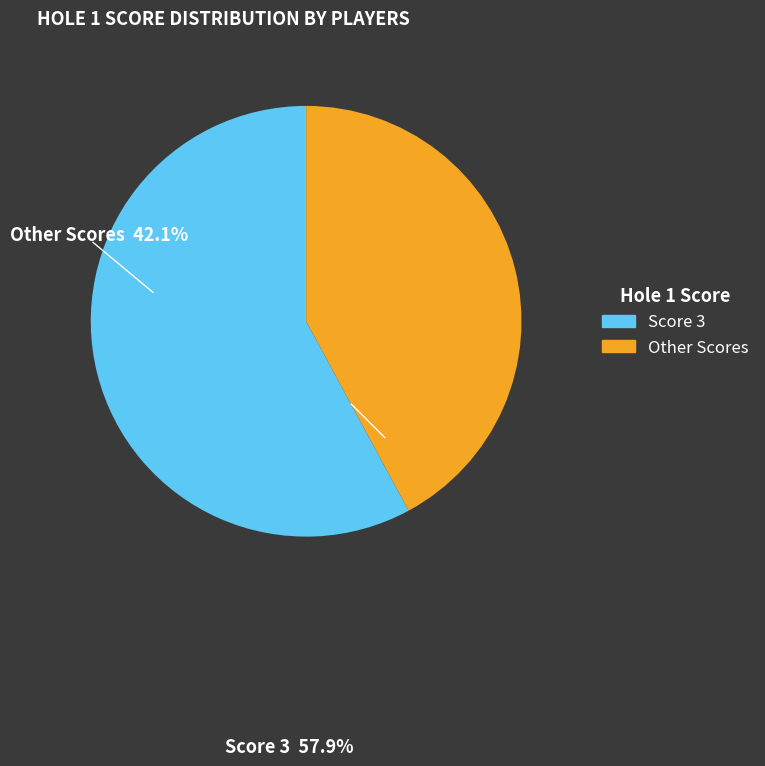

Is there a majority slice in this chart?

Yes